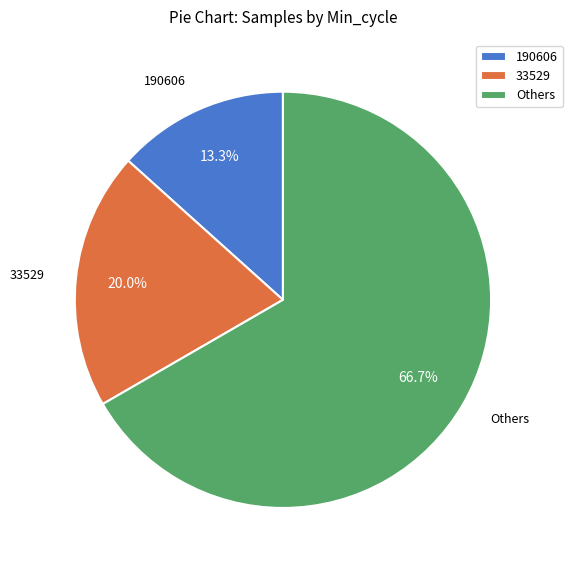

How much of the chart is everything except 190606?

86.7%